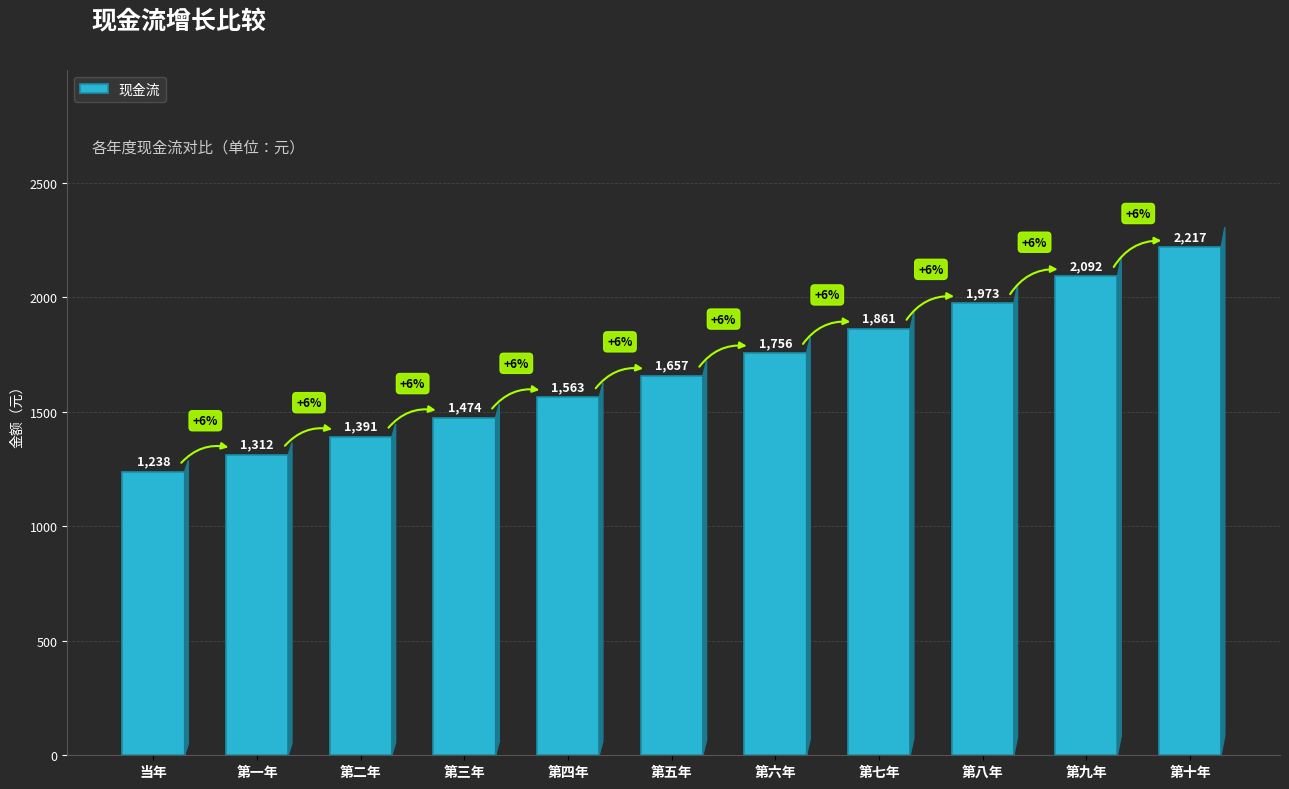

Is it true that the value at 第一年 is 1312.3?

True